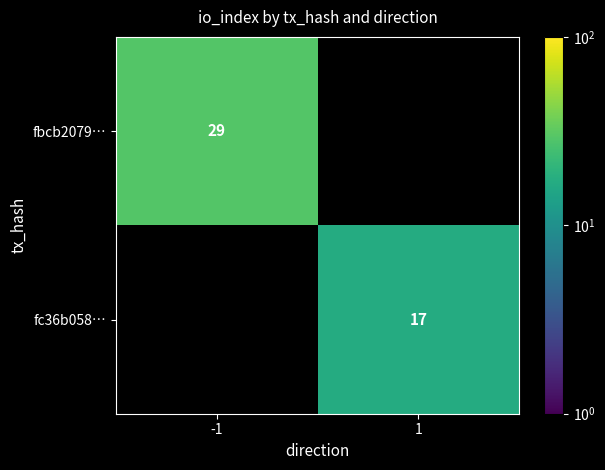

The fbcb2079… series shows 9 at -1. True or false?

False